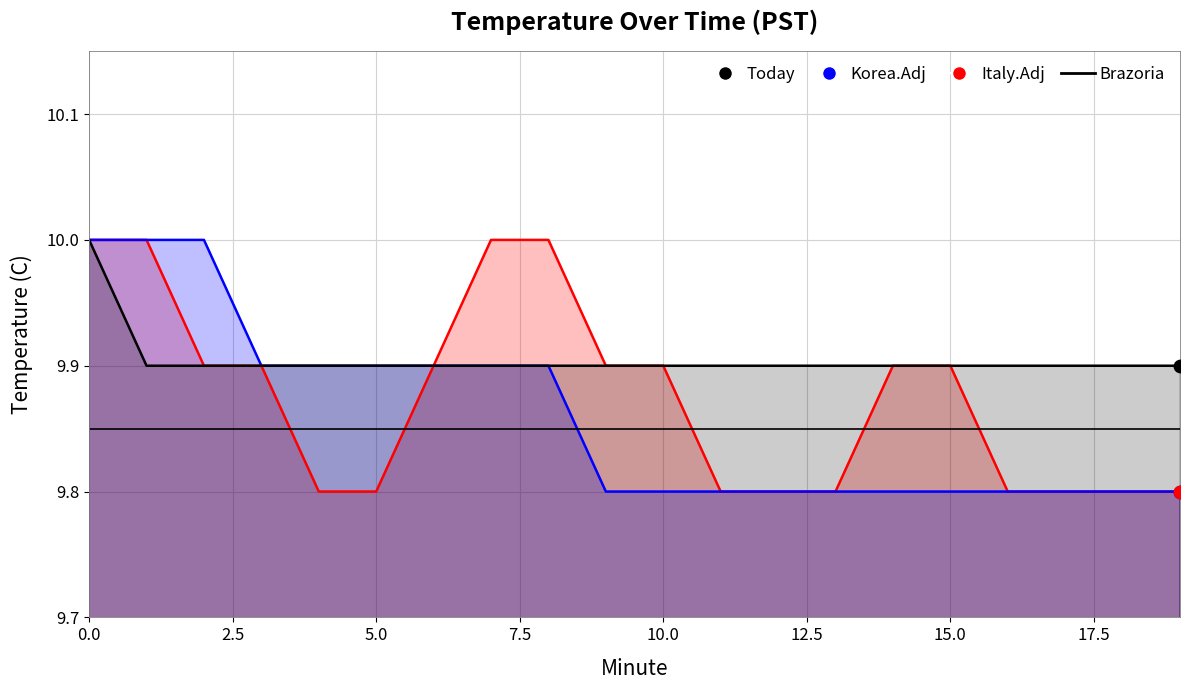

What is the total value across all series at 9?

29.6